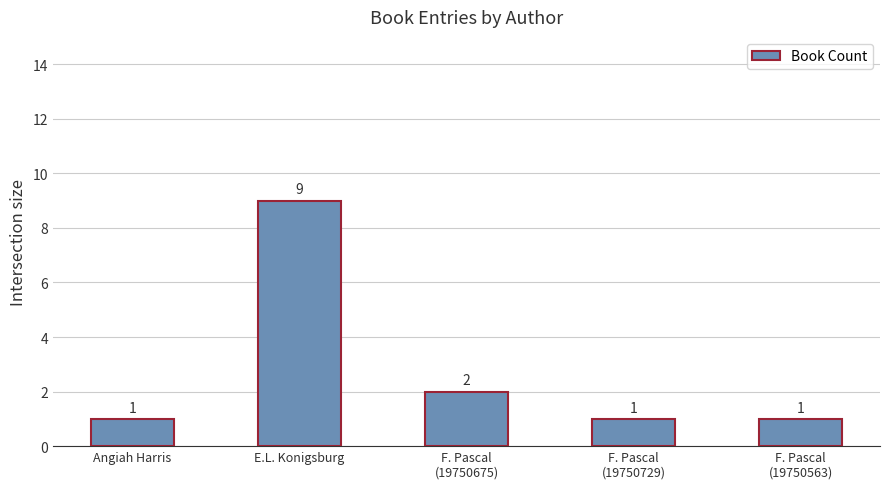

What is the label of the 2nd bar from the left?

E.L. Konigsburg